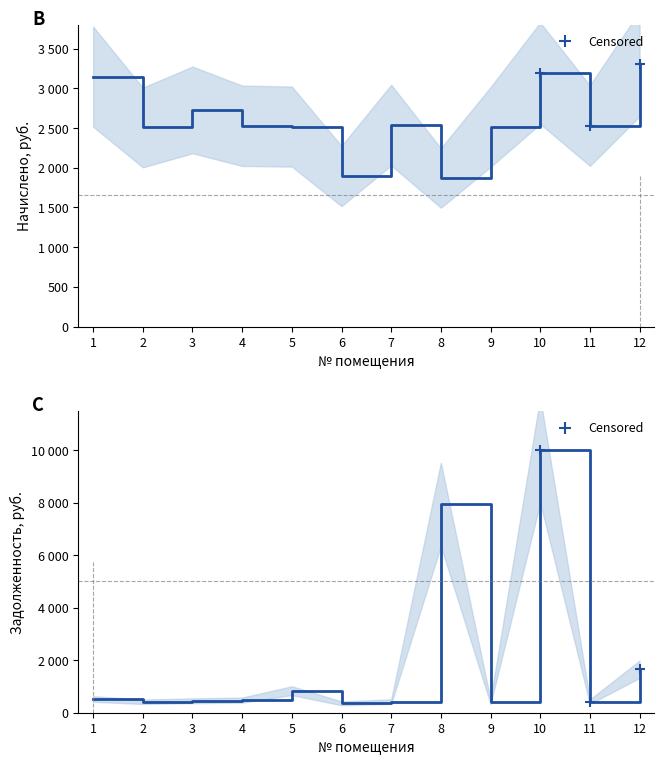

Which series has the largest total across all categories?

начислено (col_4)